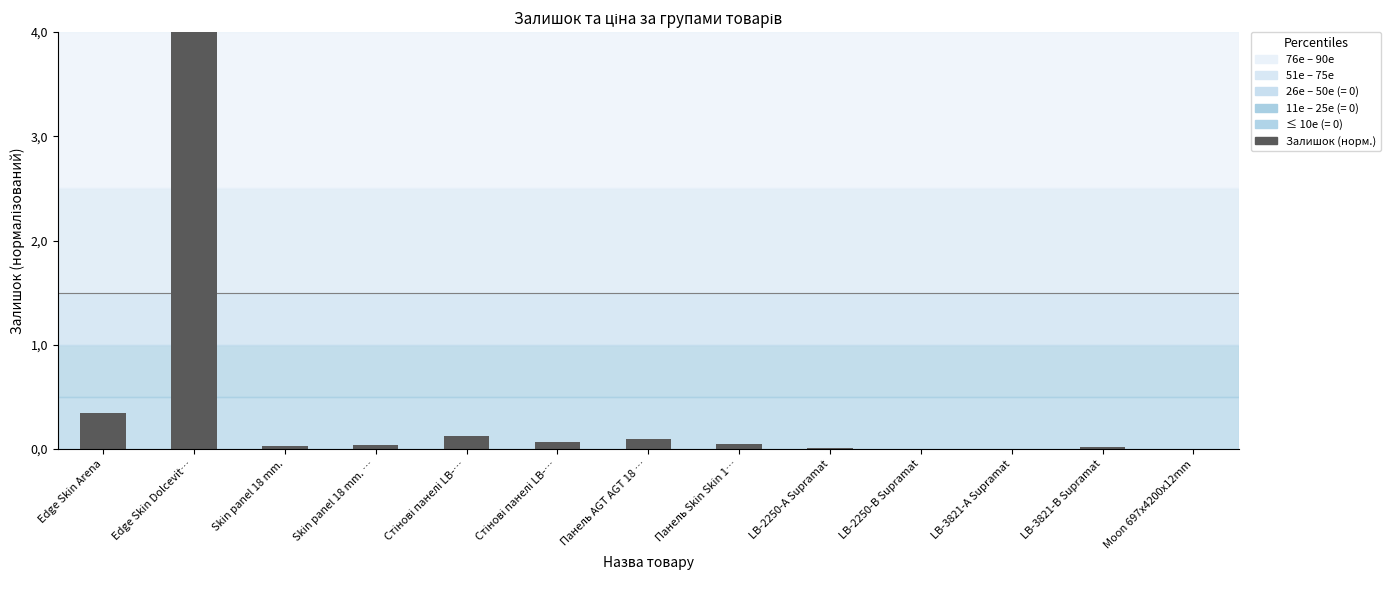

Which label corresponds to the smallest value in the chart?

Moon 697x4200x12mm